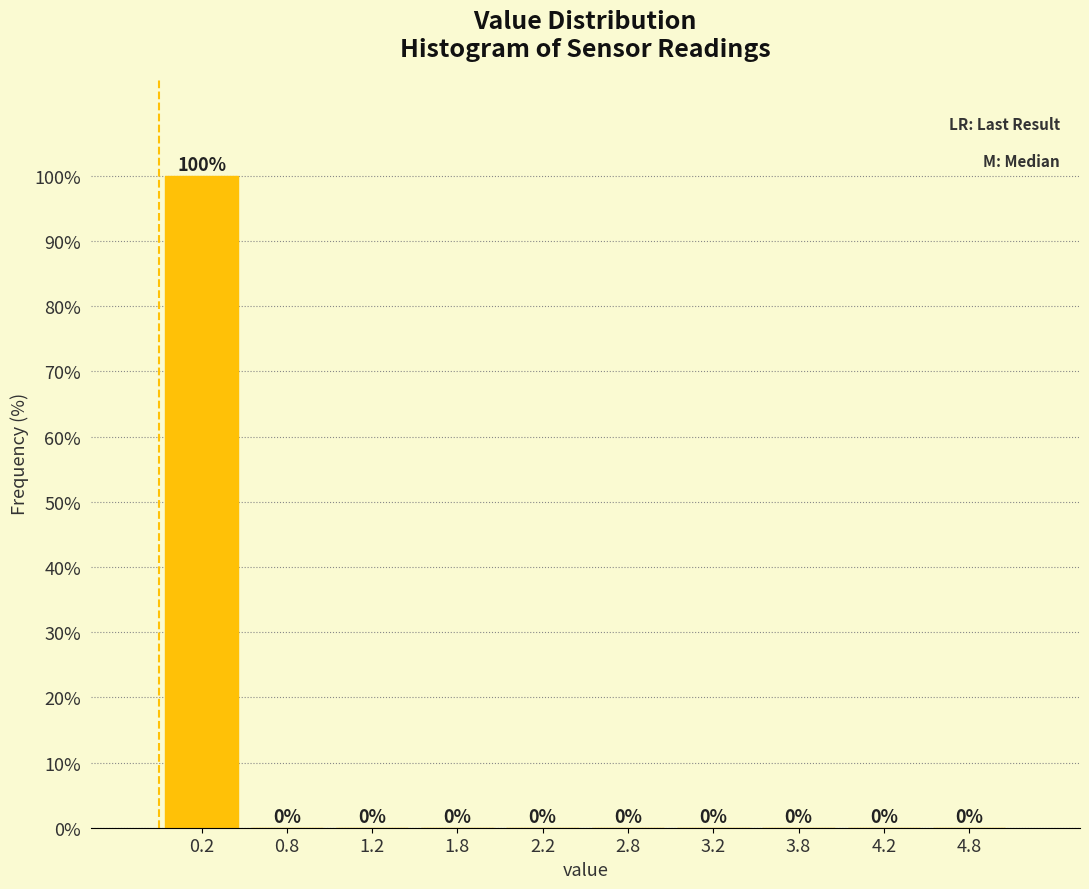

Reading left to right, list every bar in this chart as the range it spans on the x-axis followed by its height.

0.0 to 0.5: 100
0.5 to 1.0: 0
1.0 to 1.5: 0
1.5 to 2.0: 0
2.0 to 2.5: 0
2.5 to 3.0: 0
3.0 to 3.5: 0
3.5 to 4.0: 0
4.0 to 4.5: 0
4.5 to 5.0: 0